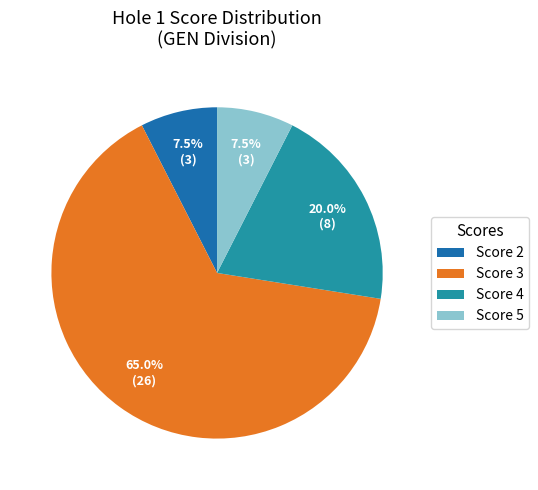

How much of the chart is everything except Score 3?

35.0%